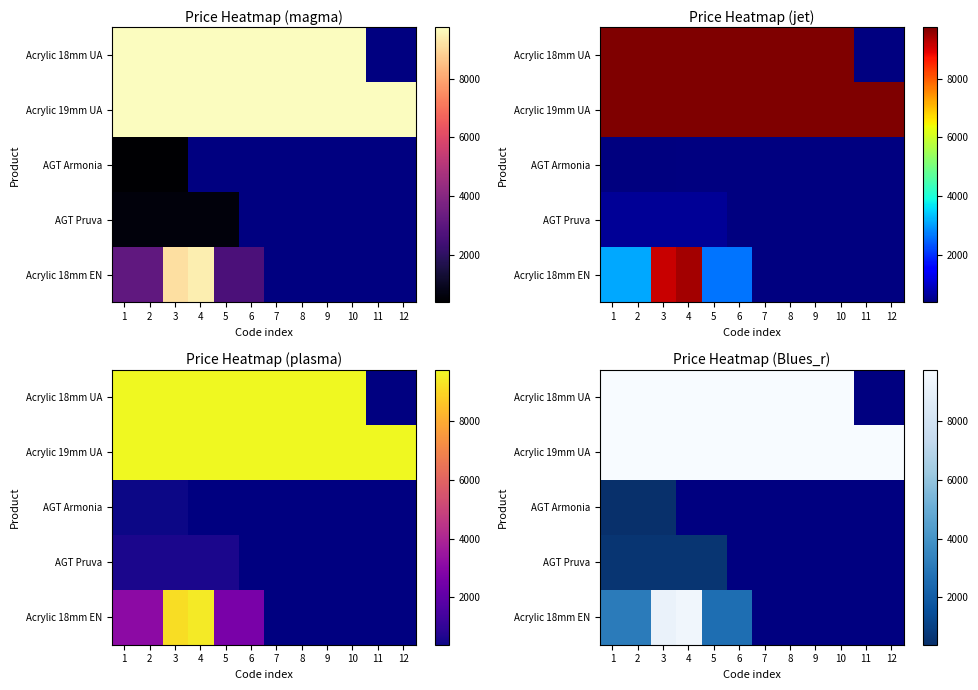

Is it true that Acrylic 19mm UА equals 9764.4 at 11?

True